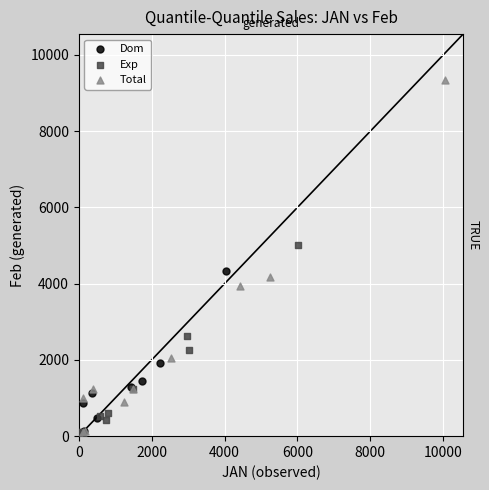

Which series has the largest Y range (max minus min)?

Total